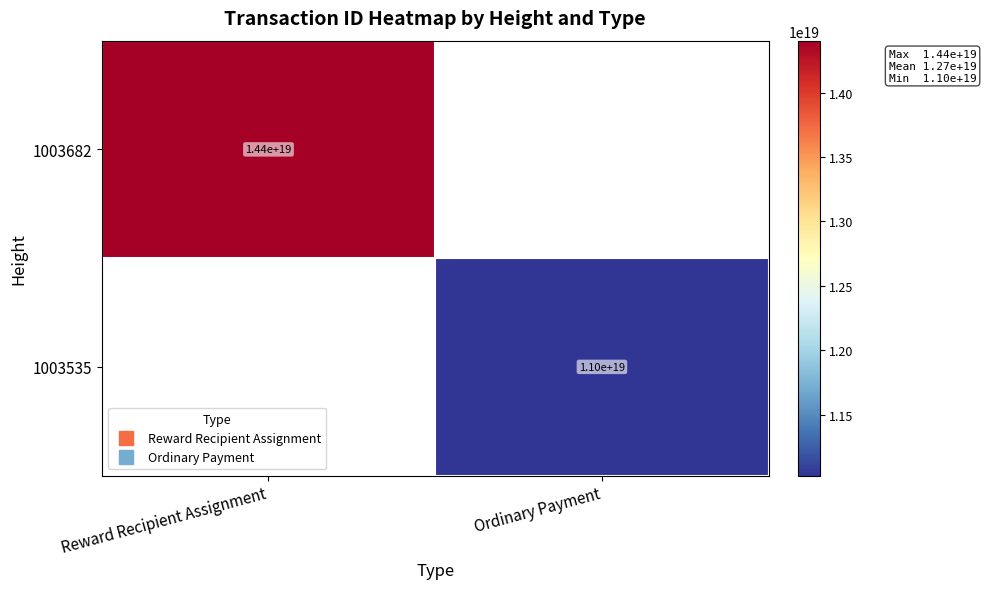

What is the greatest value displayed?

14402440068814856192.0